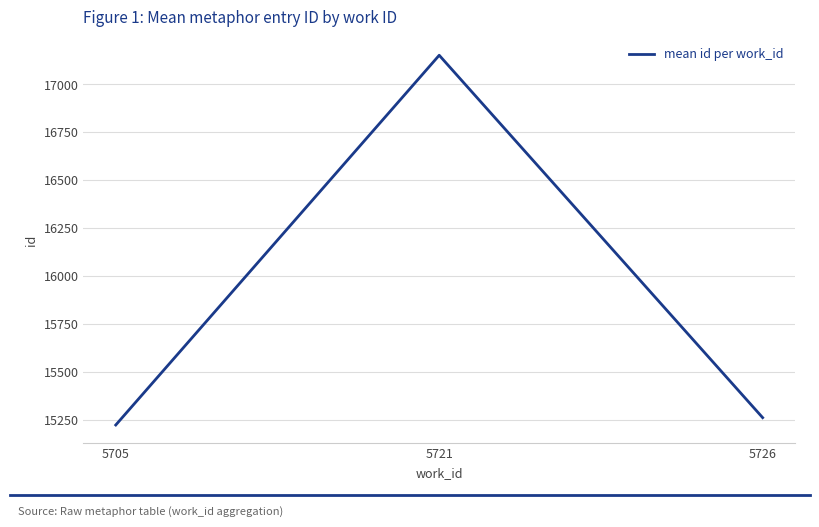

How many values are below 15261?

1